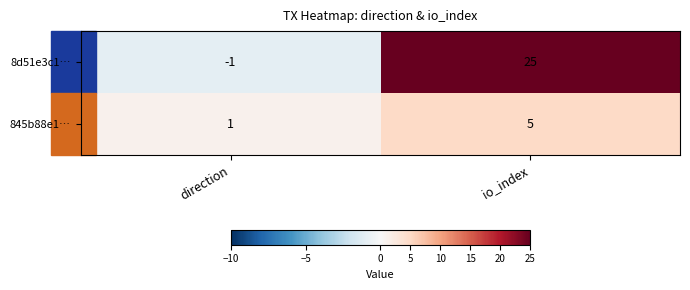

What is the sum of the 8d51e3c1… values at direction and io_index?

24